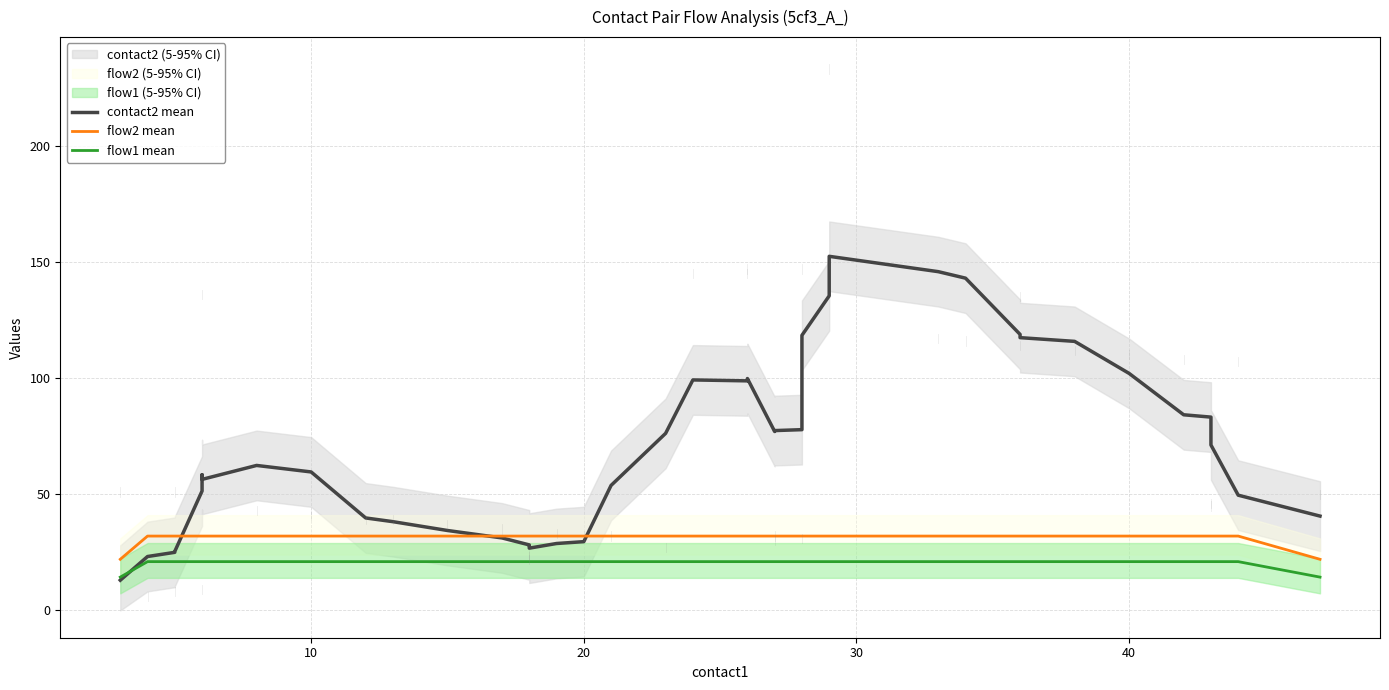

What are all the series names shown in the legend?

contact2 mean, flow2 mean, flow1 mean